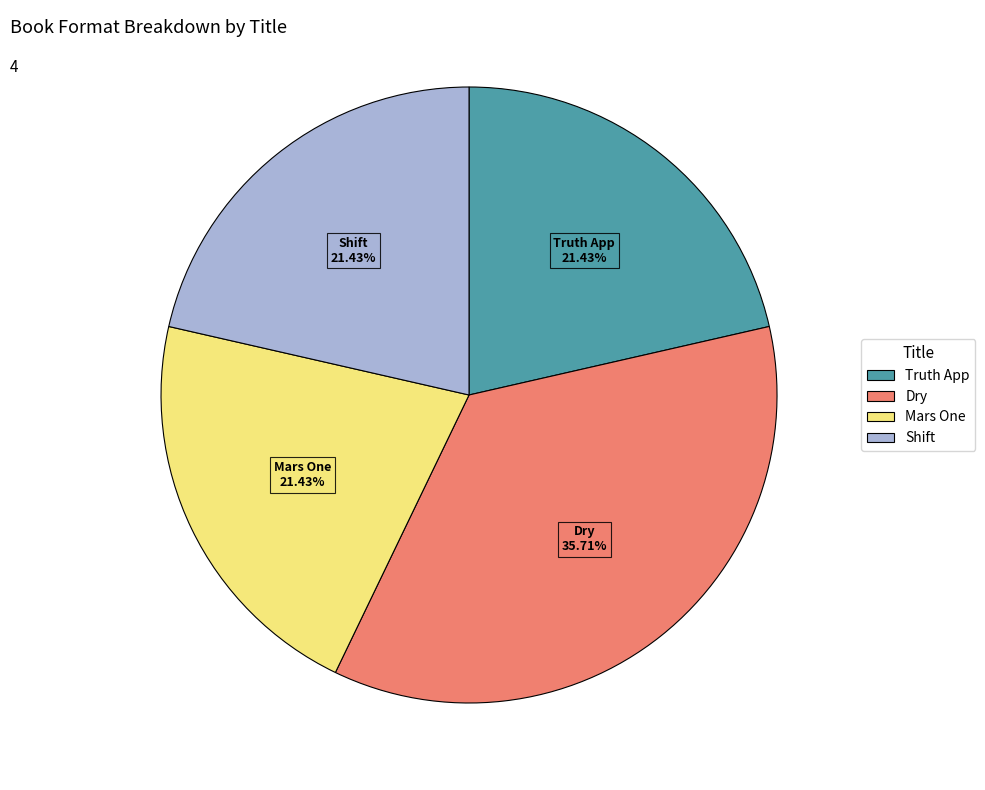

True or false: Dry accounts for 28% of the total.

False